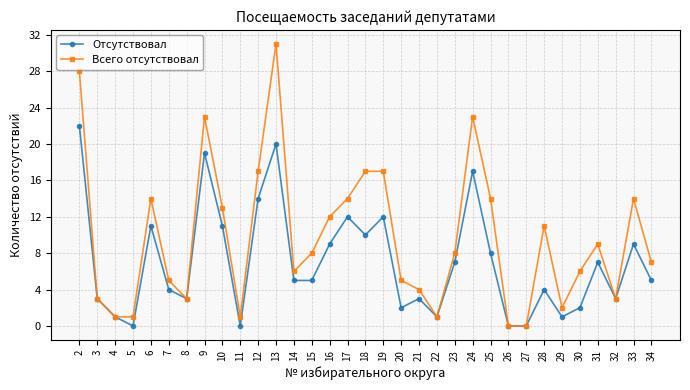

What is the sum of the Всего отсутствовал values at 11 and 33?

15